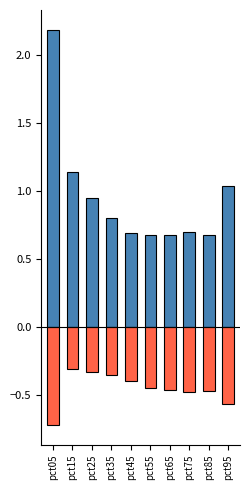

Which series has the largest total across all categories?

Positive (Jan-Mar)